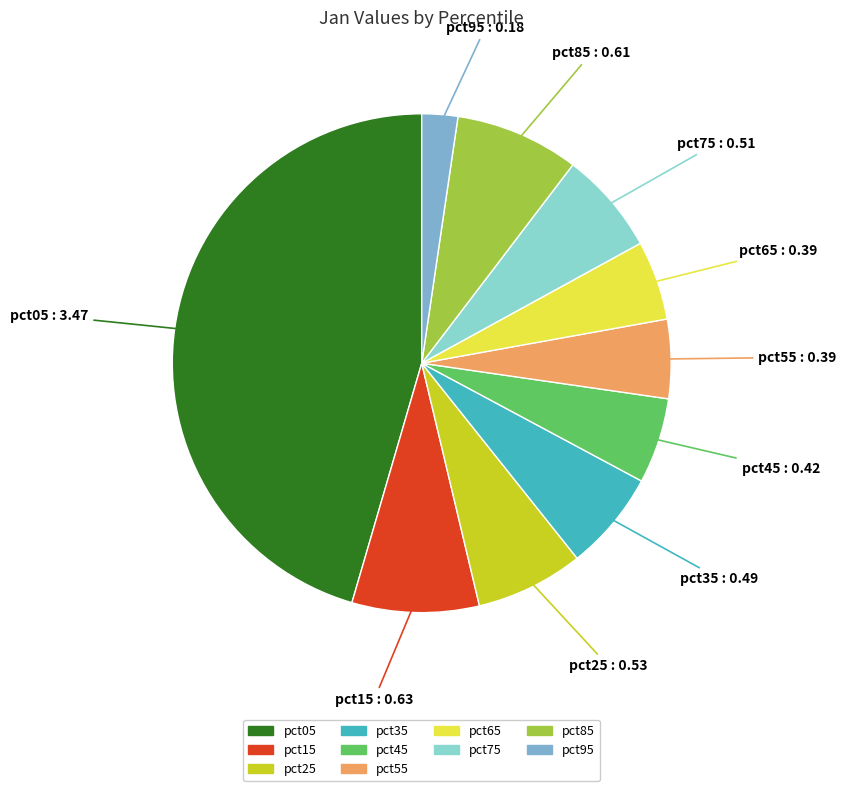

Is the sum of pct15 and pct75 greater than half?

No